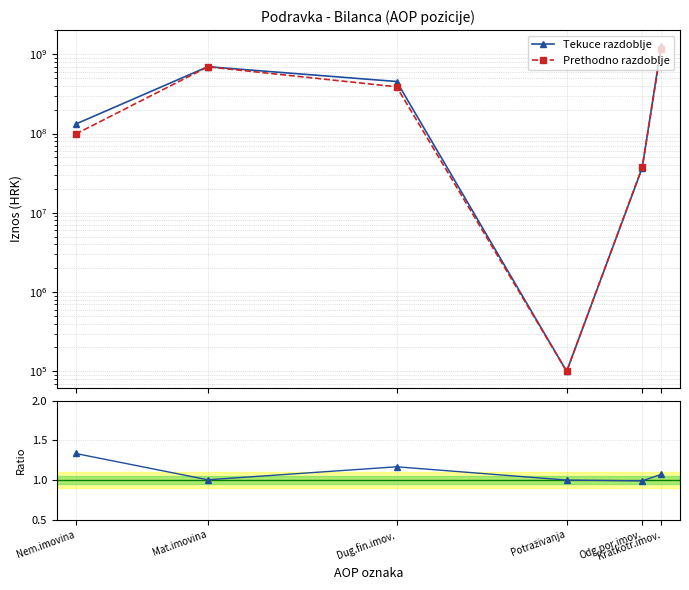

Is the value of Prethodno razdoblje at Potraživanja greater than the value of Tekuce/Prethodno at Mat.imovina?

Yes